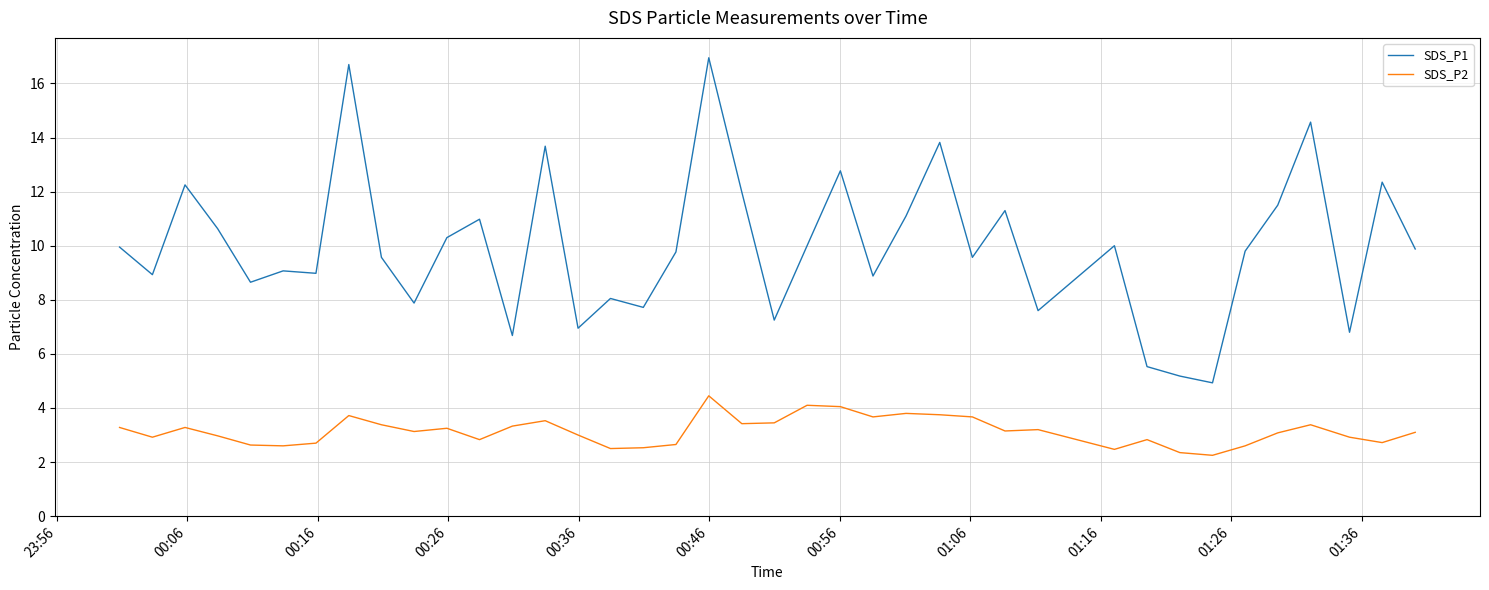

Which series has the widest spread of values?

SDS_P1